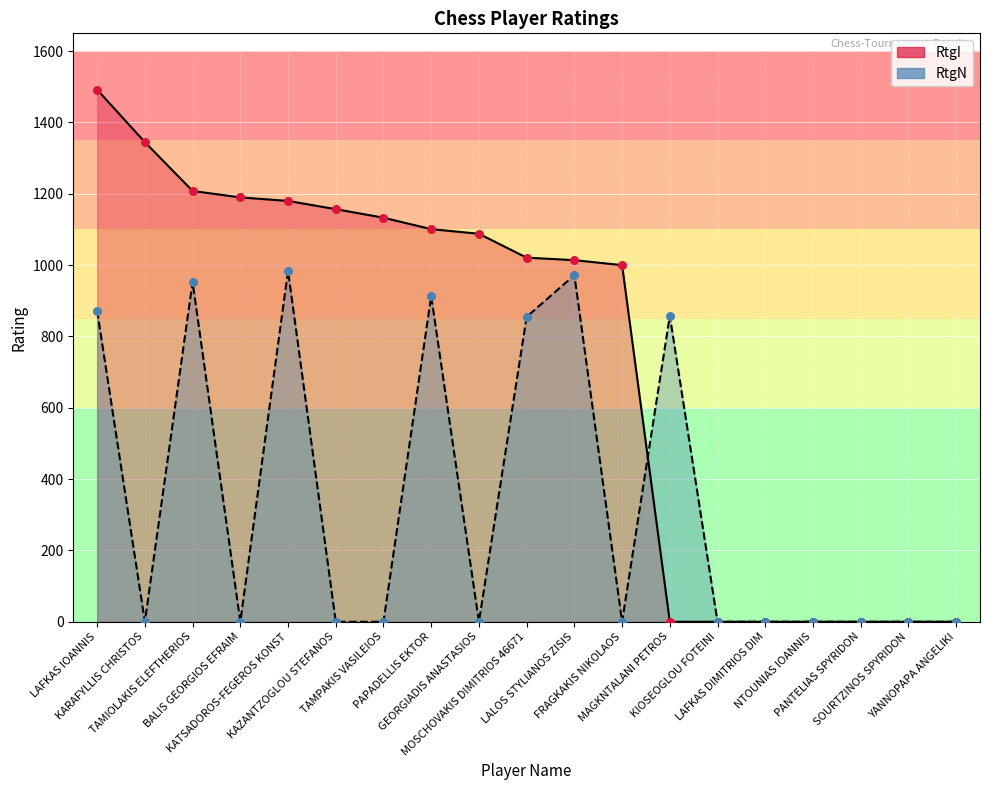

What are all the series names shown in the legend?

RtgI, RtgN